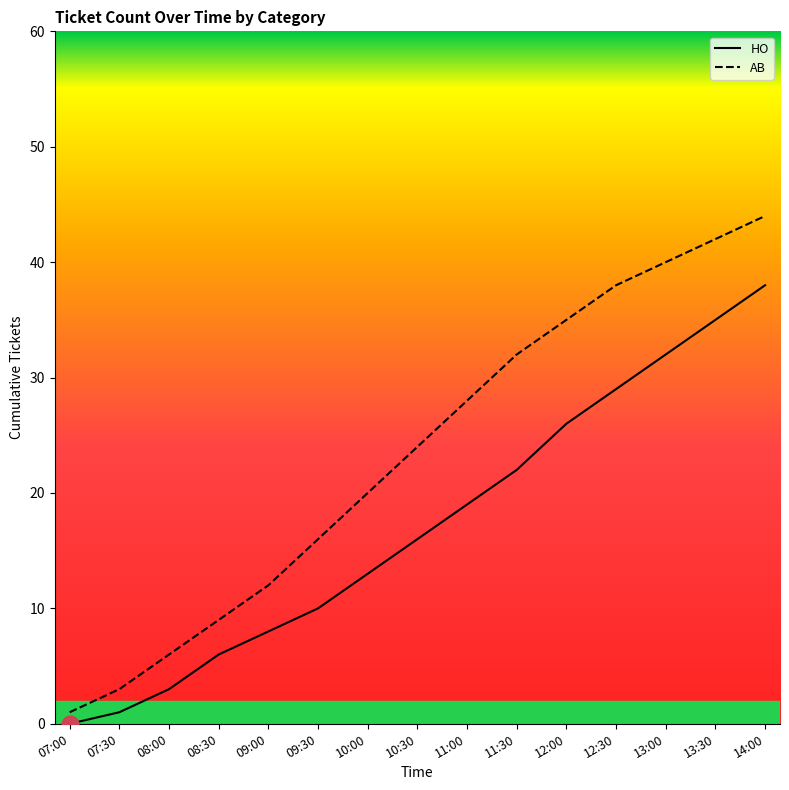

Reading left to right, transcribe all the data shown in this chart.

HO: 07:00=0	07:30=1	08:00=3	08:30=6	09:00=8	09:30=10	10:00=13	10:30=16	11:00=19	11:30=22	12:00=26	12:30=29	13:00=32	13:30=35	14:00=38
AB: 07:00=1	07:30=3	08:00=6	08:30=9	09:00=12	09:30=16	10:00=20	10:30=24	11:00=28	11:30=32	12:00=35	12:30=38	13:00=40	13:30=42	14:00=44